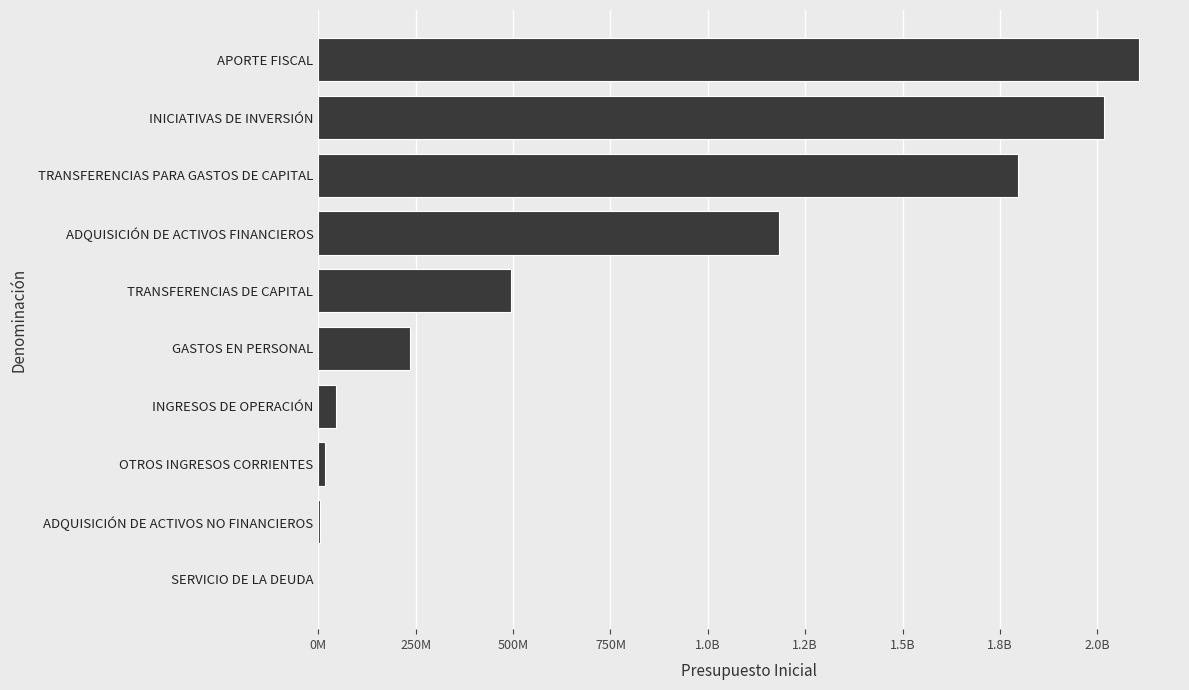

Does the chart contain stacked bars?

No